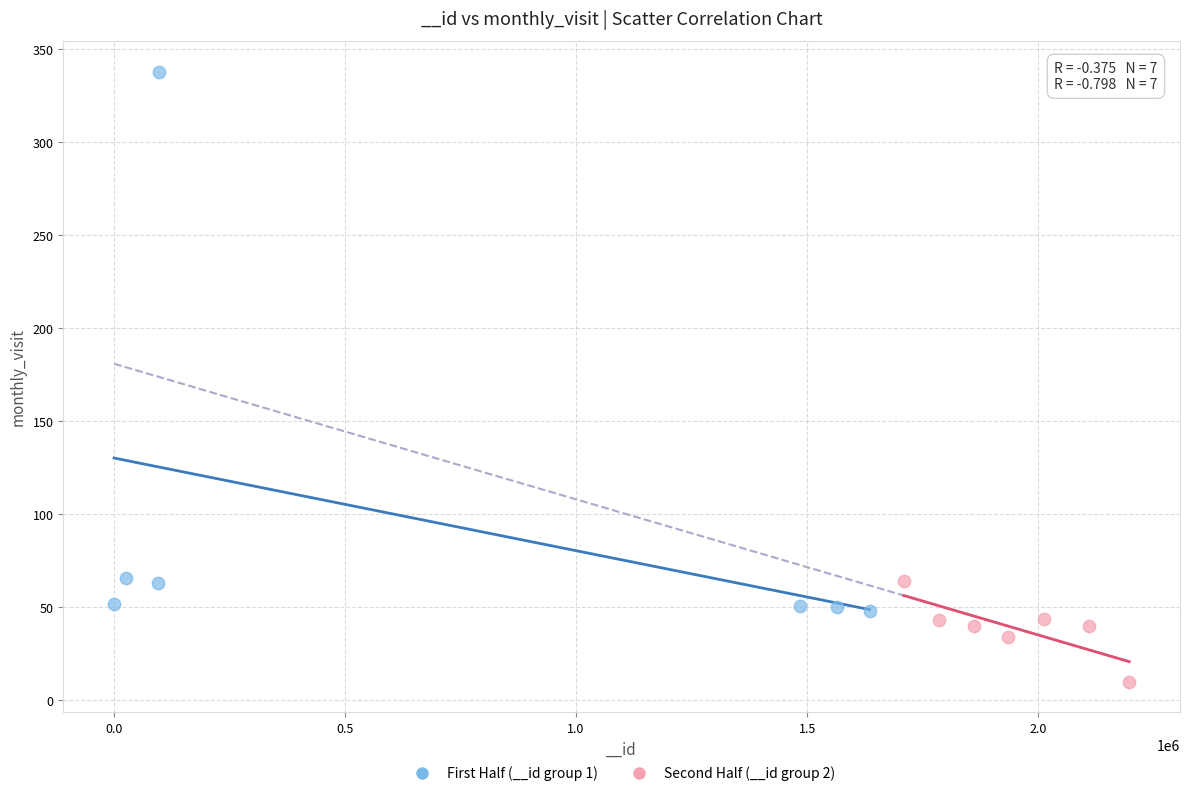

Which series reaches the minimum Y coordinate?

Second Half (__id group 2)